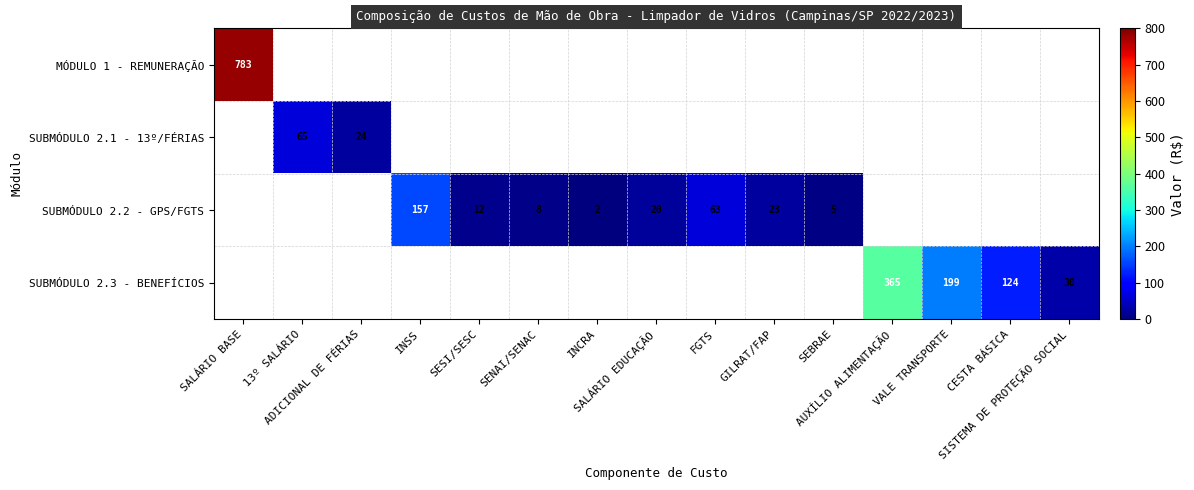

The SUBMÓDULO 2.3 - BENEFÍCIOS series shows 0.0 at SENAI/SENAC. True or false?

True